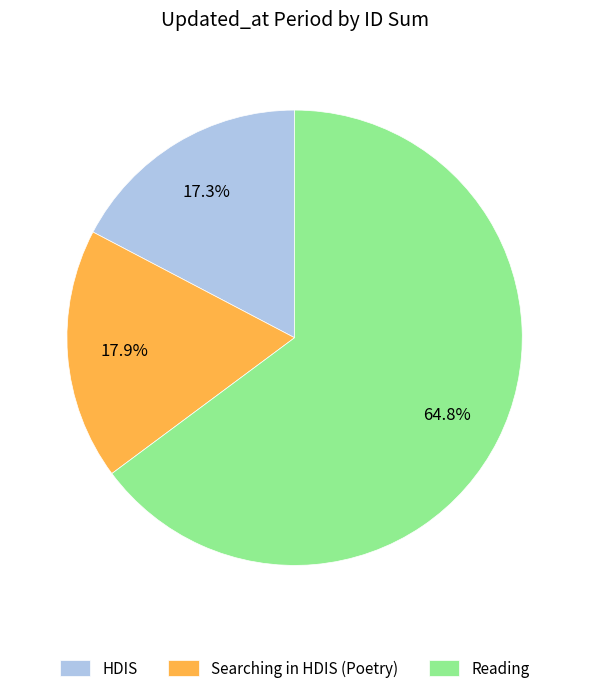

Does any single category account for the majority?

Yes